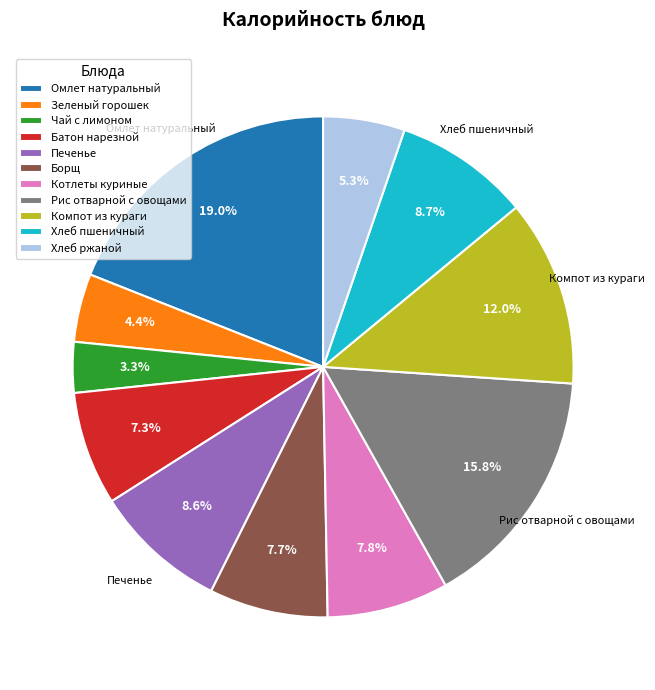

Does Компот из кураги account for over 50% of the chart?

No